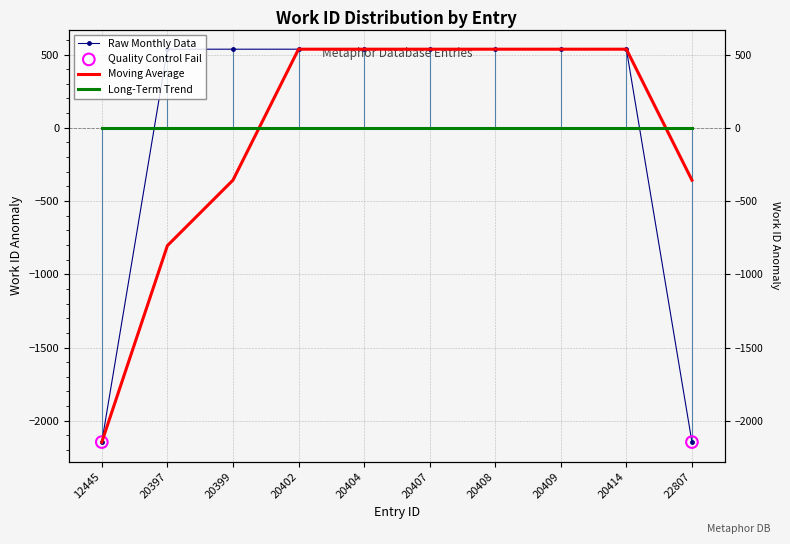

Approximately how many times larger is the value at 20404 compared to 20409?

1.0